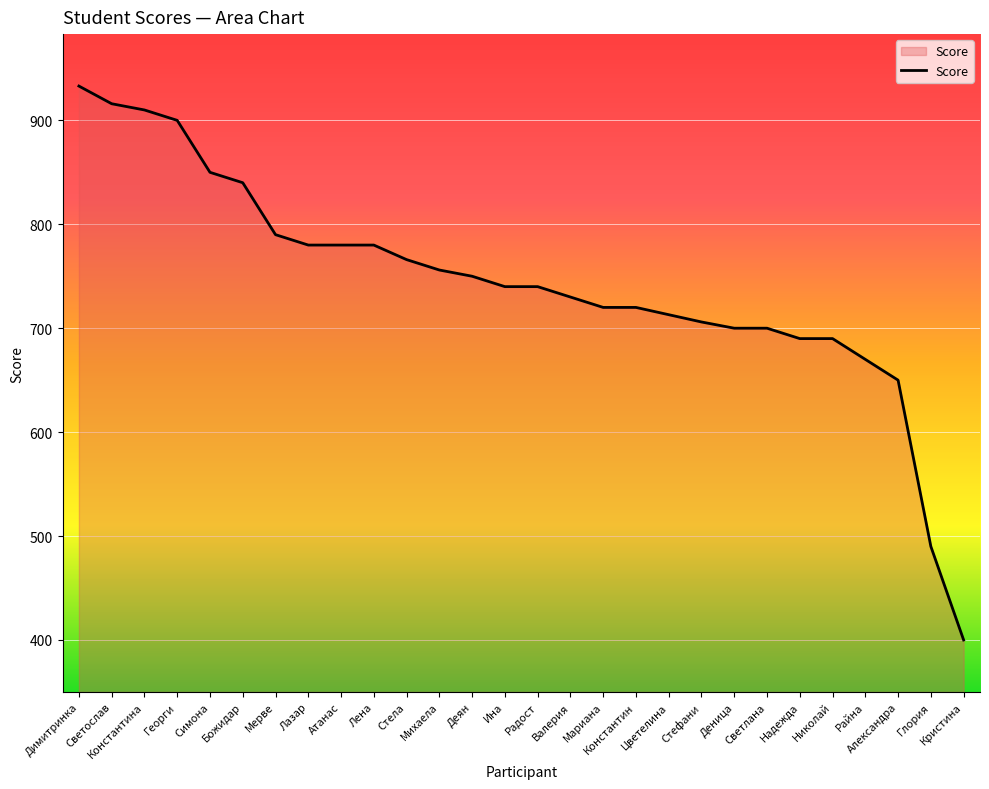

What is the smallest value displayed?

400